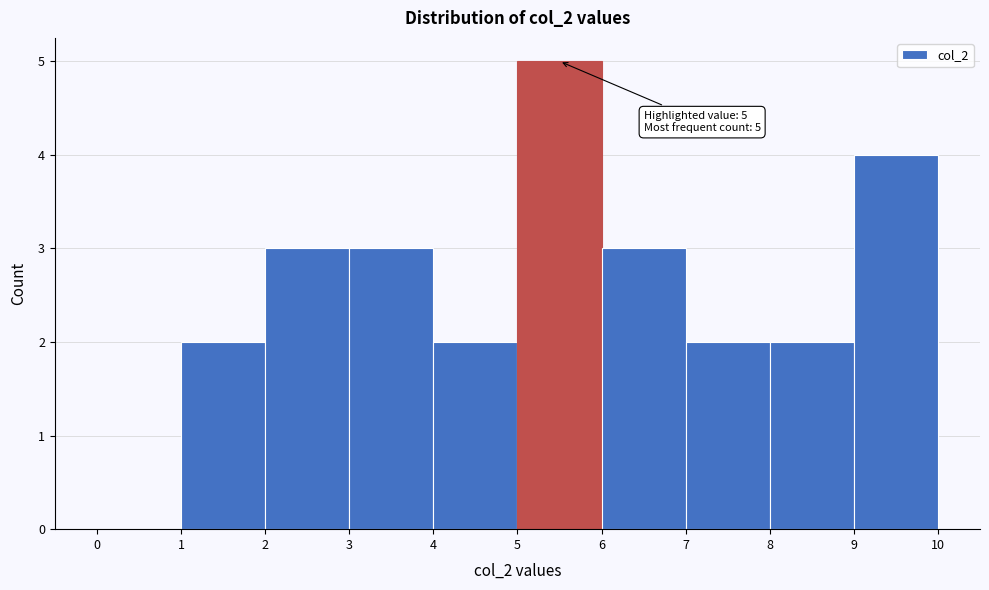

Over which range of the x-axis is the bar tallest?

5 to 6